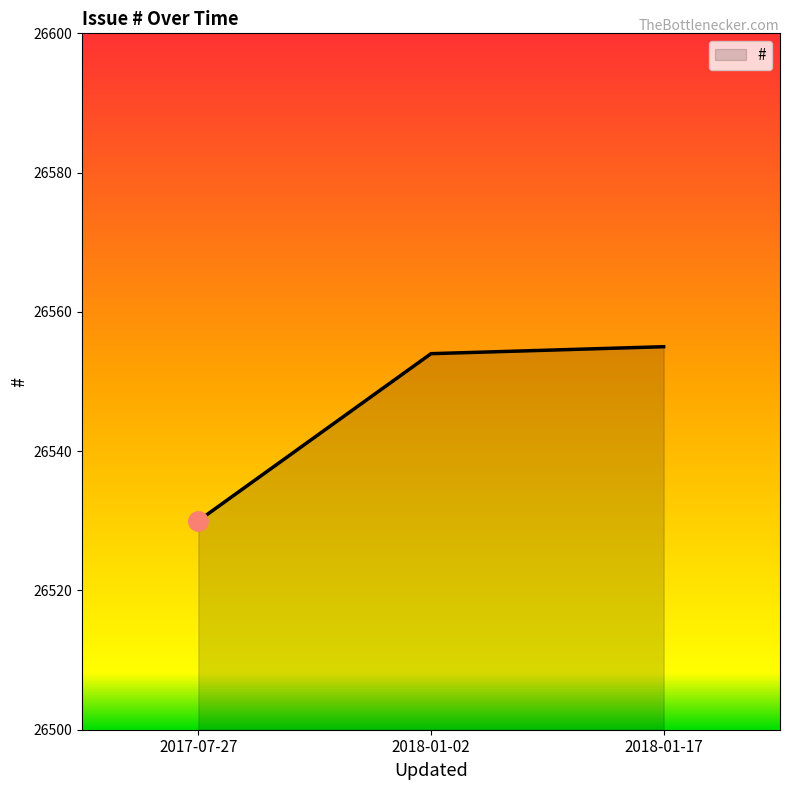

What is the difference between the maximum and minimum values?

25